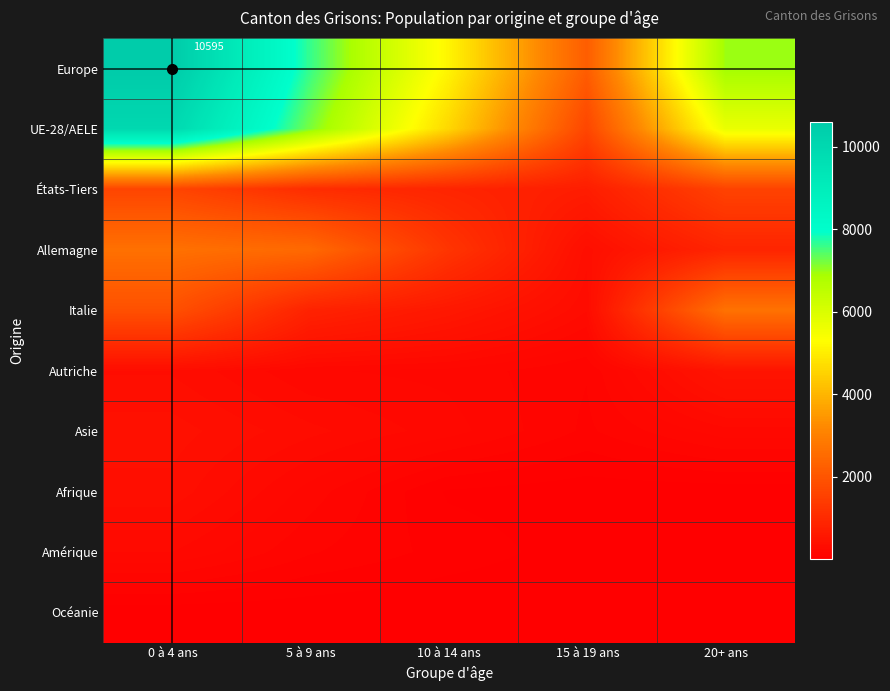

What is the difference between the highest and lowest values at 5 à 9 ans?

7601